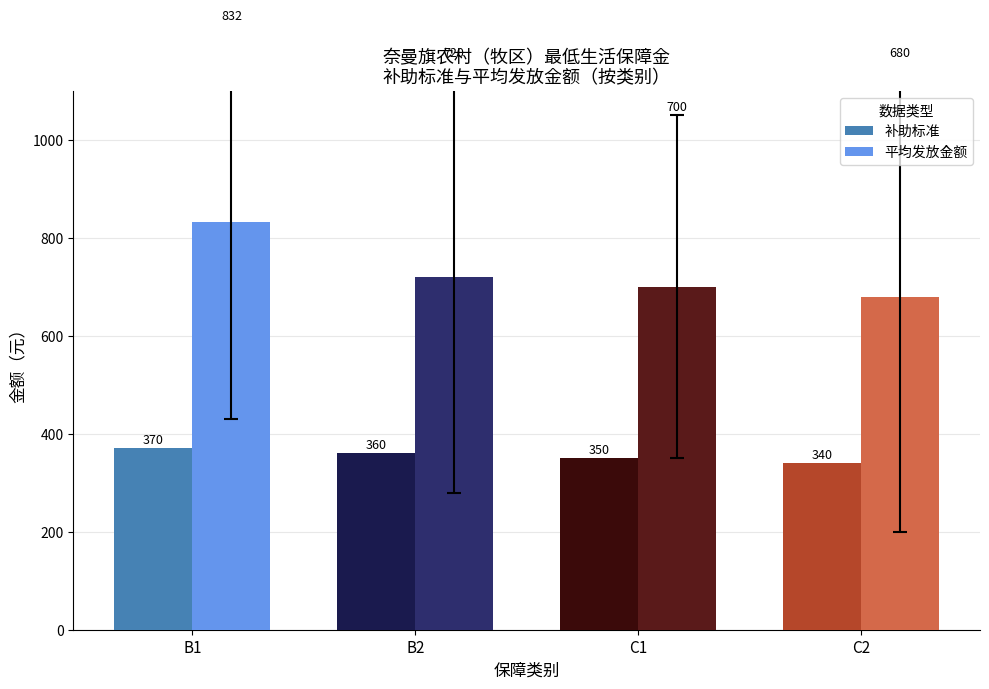

What is the sum of the 补助标准 values at C1 and C2?

690.0